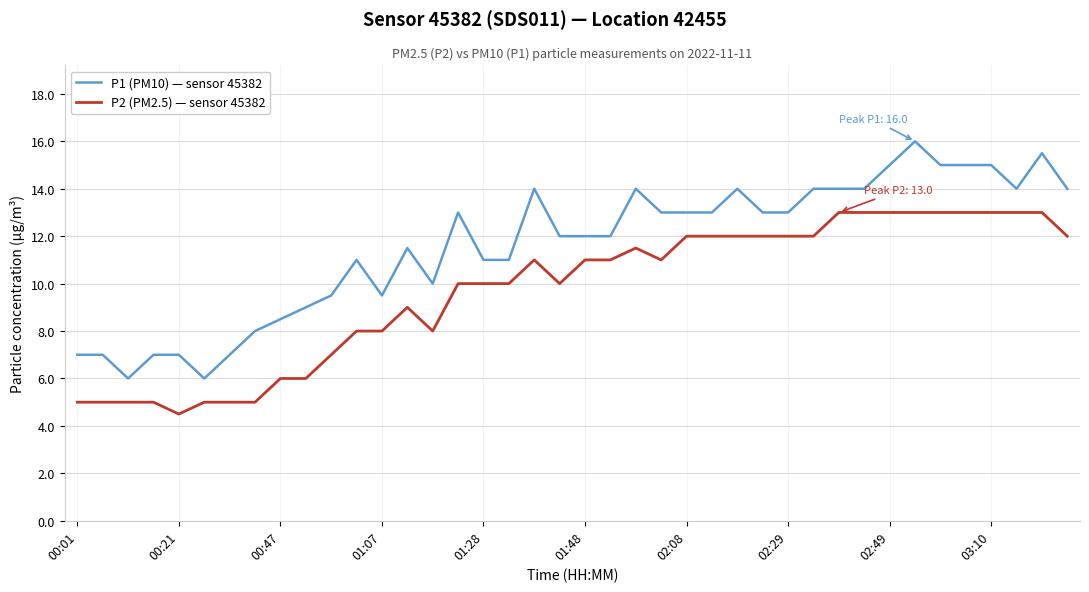

True or false: P2 (PM2.5) — sensor 45382 and P1 (PM10) — sensor 45382 intersect in this chart.

False